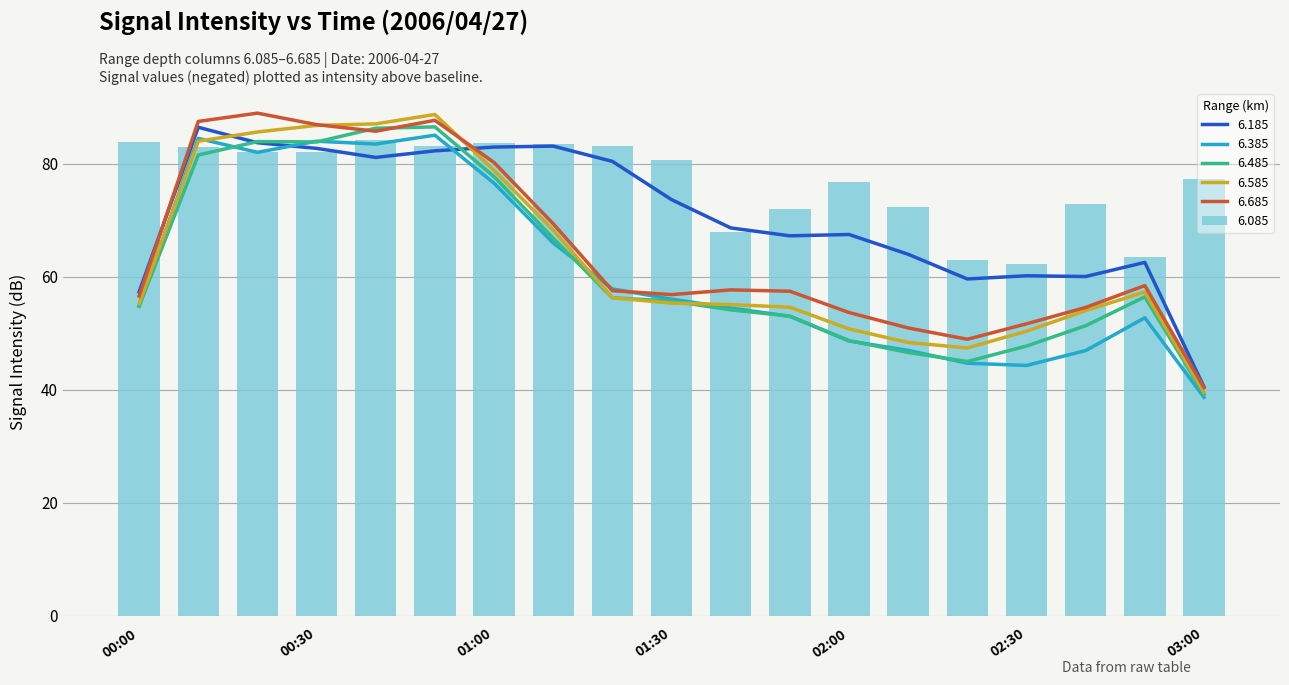

What is the label of the 8th bar from the right?

2006/04/27 01:50